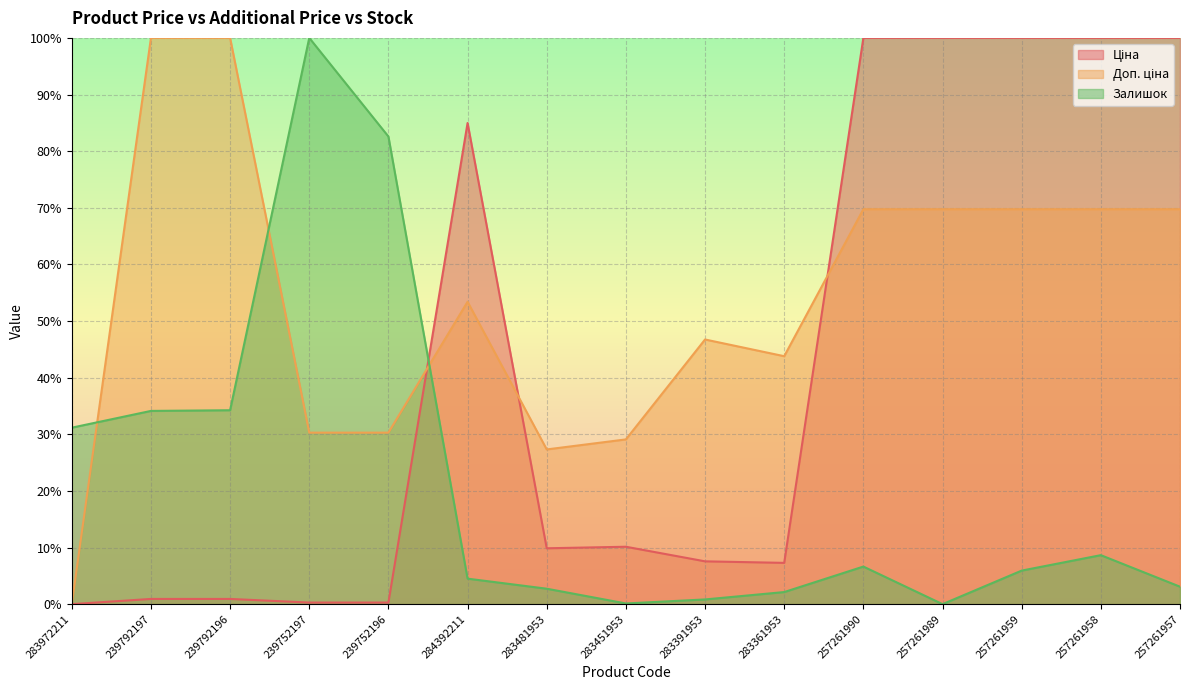

Between 239792197 and 257261989, which is larger?

257261989